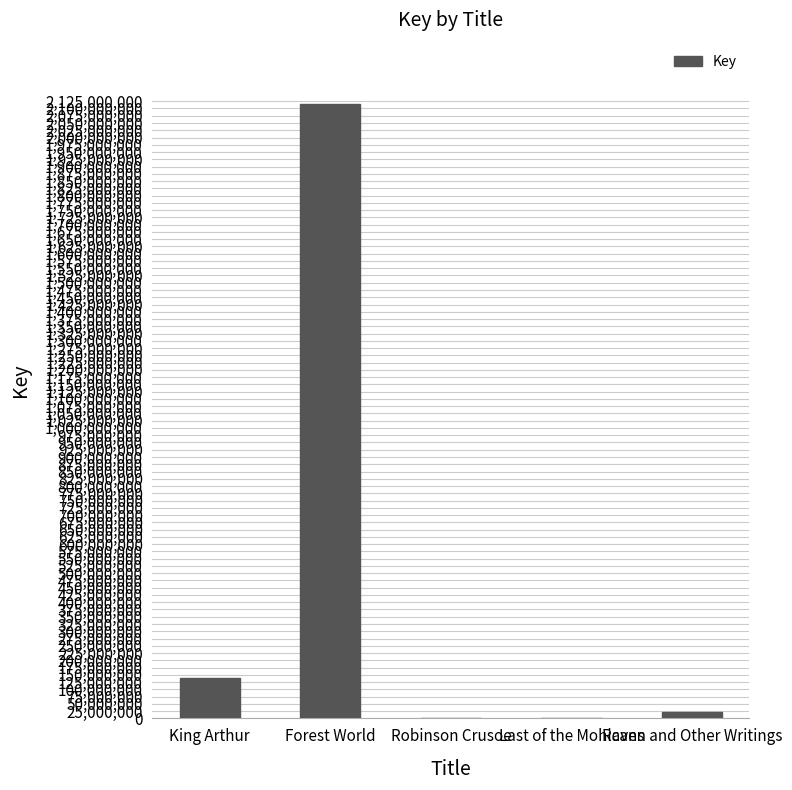

What is the approximate value at Raven and Other Writings?

20378385